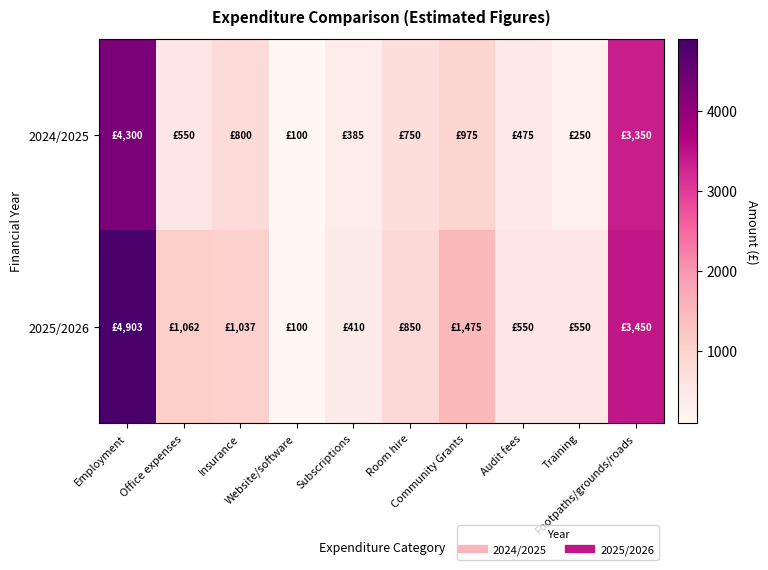

At which category is the sum across all series the highest?

Employment